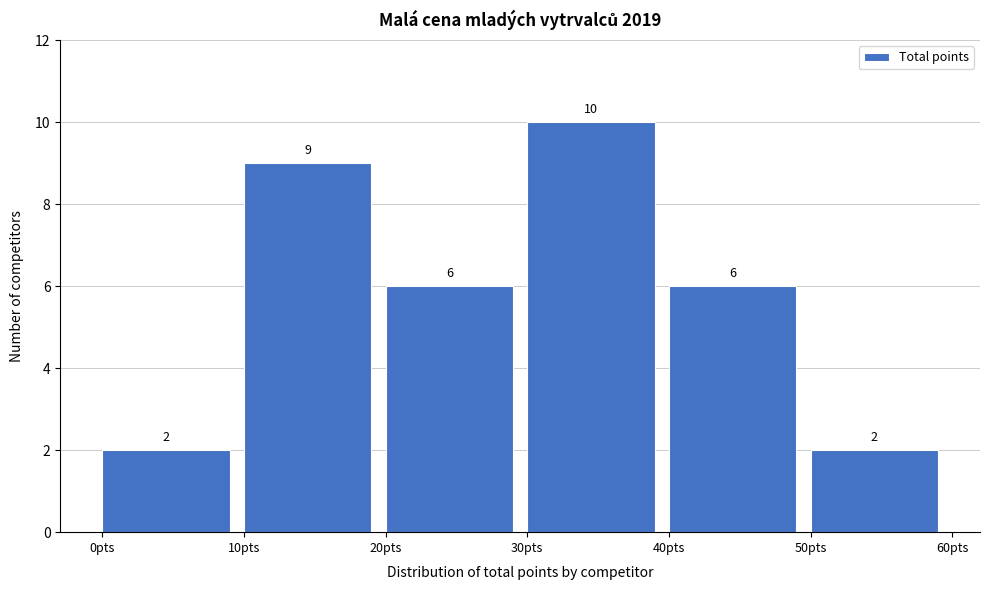

Reading left to right, list every bar in this chart as the range it spans on the x-axis followed by its height.

0 to 10: 2
10 to 20: 9
20 to 30: 6
30 to 40: 10
40 to 50: 6
50 to 60: 2